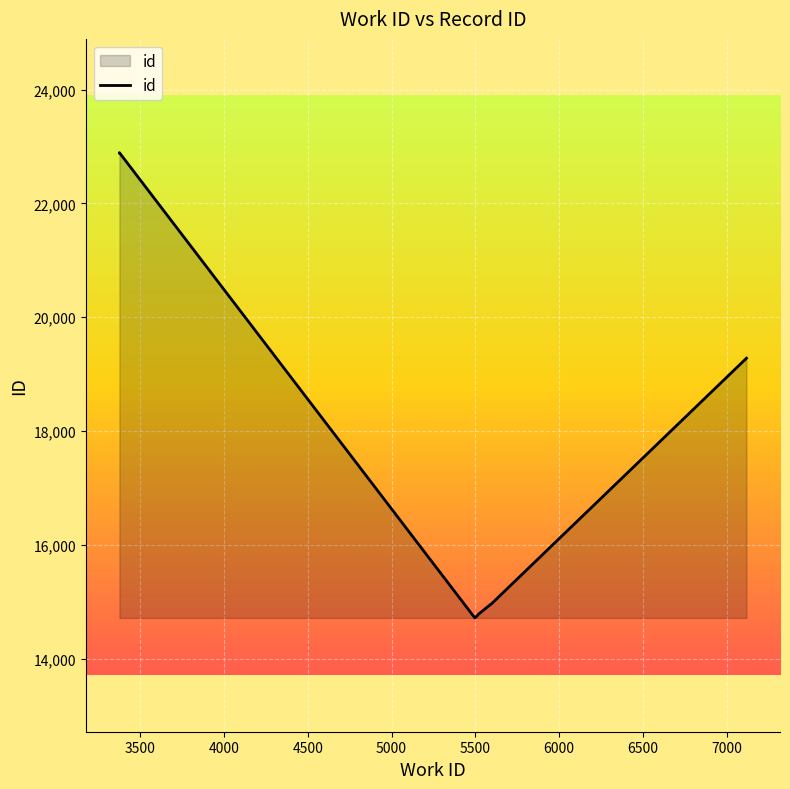

Is it true that the value at 5500 is 14746?

True